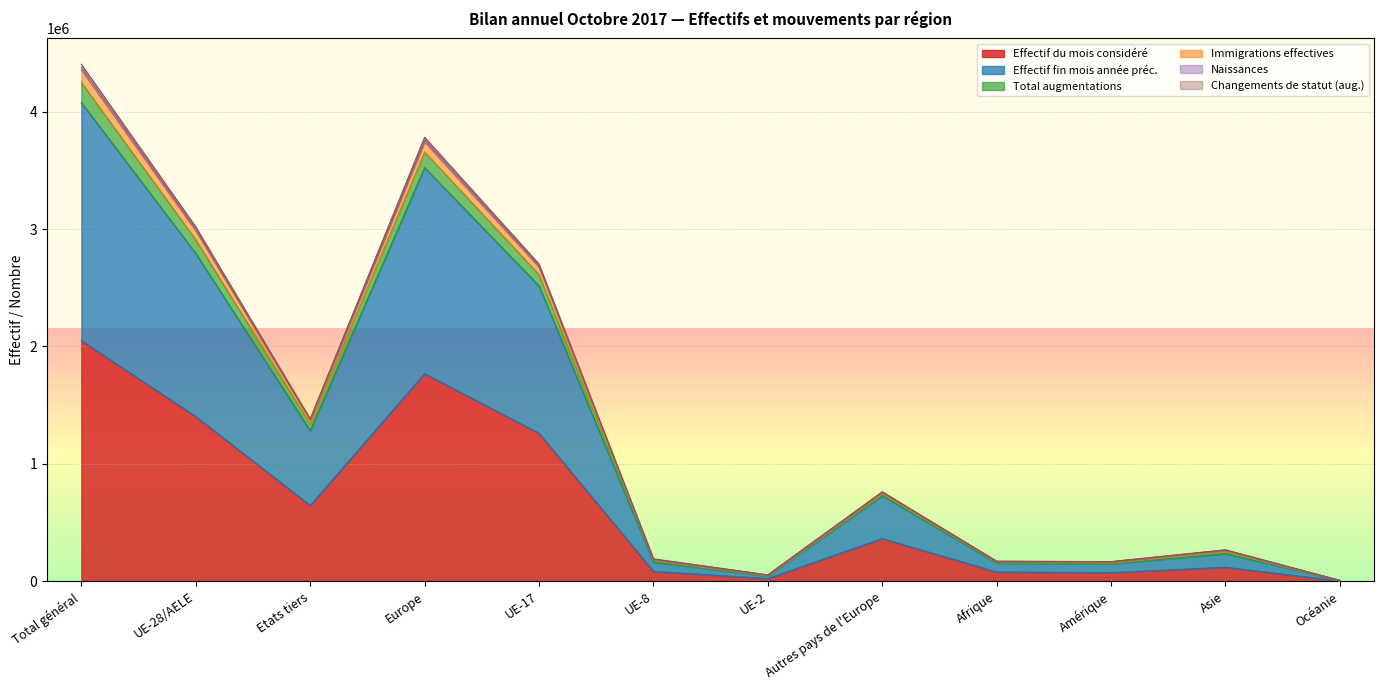

Which category has the highest value in the Effectif du mois considéré series?

Total général